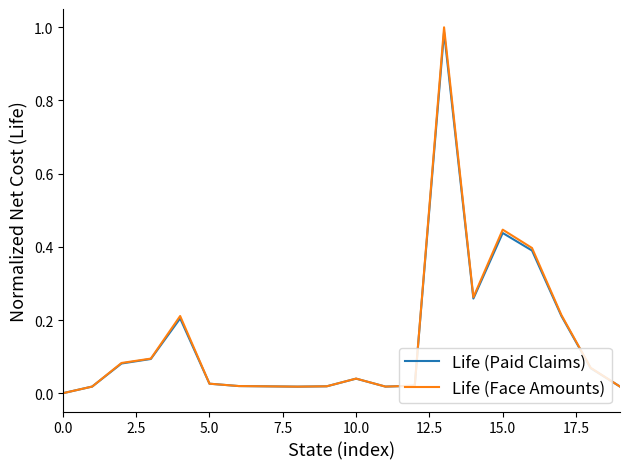

What are all the series names shown in the legend?

Life (Paid Claims), Life (Face Amounts)